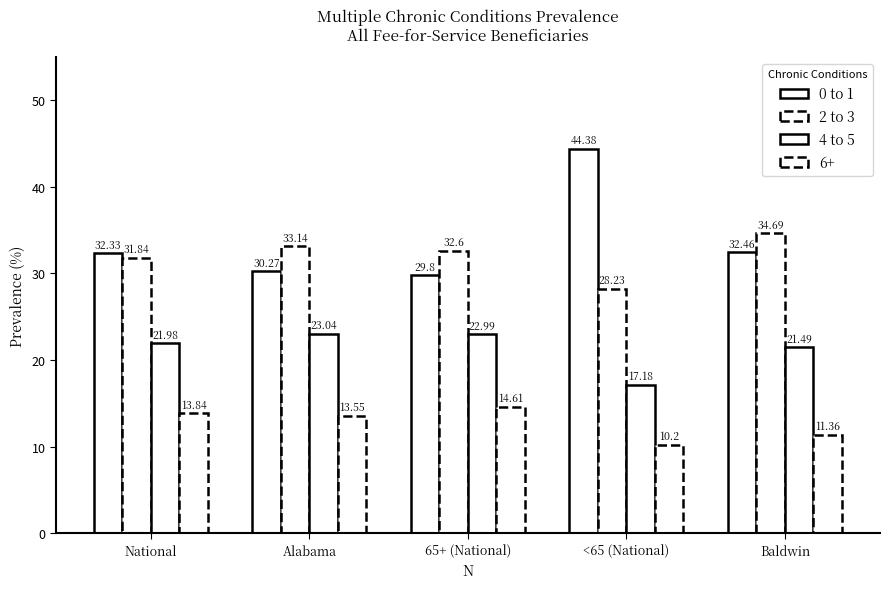

How many data points does each series have?

5